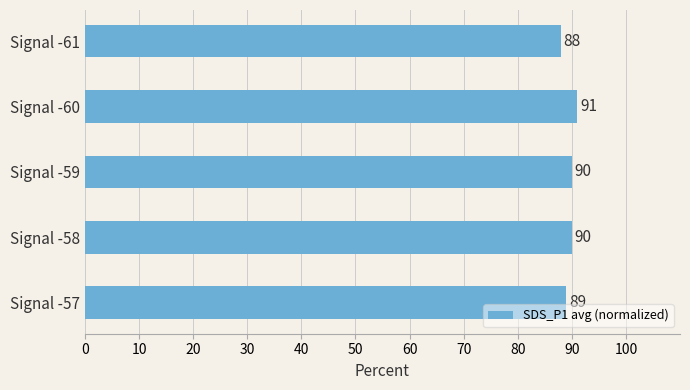

What is the approximate value at Signal -59?

90